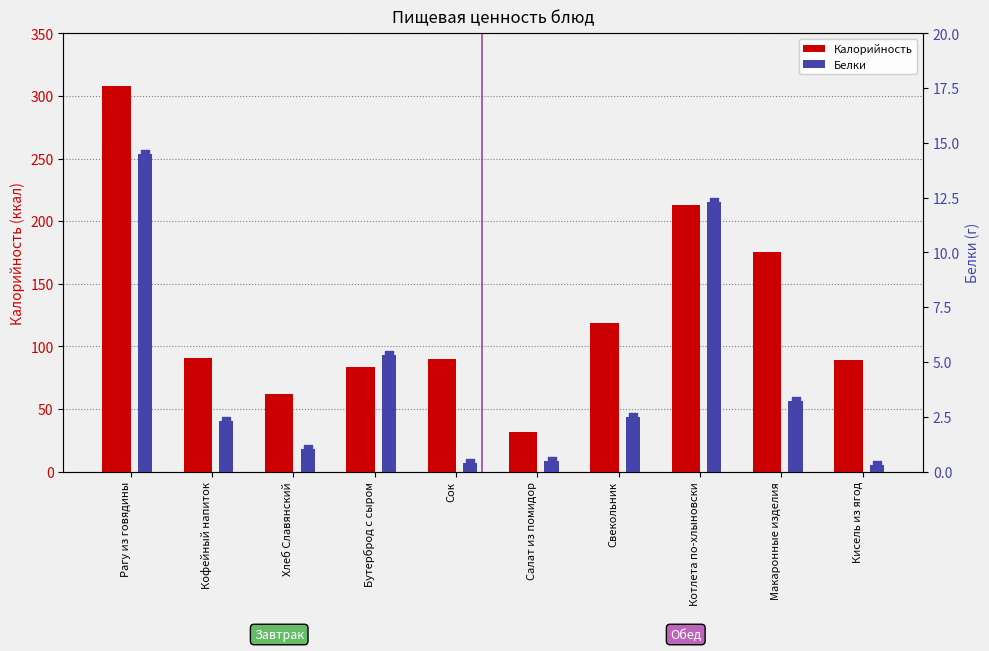

Which series has the largest Y range (max minus min)?

Калорийность